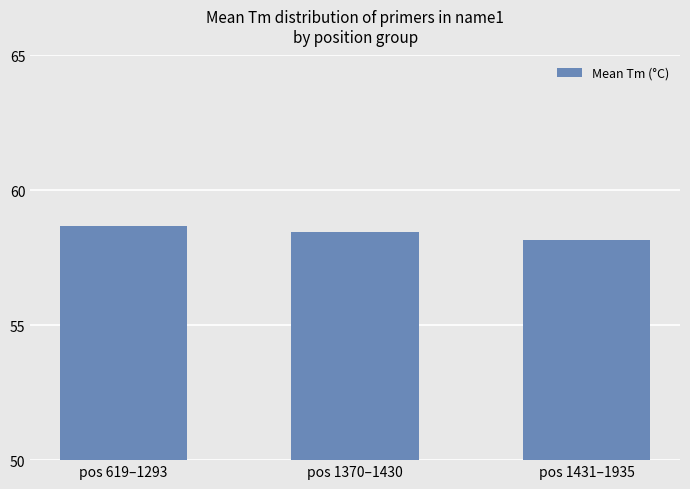

Are the bars grouped side by side (vs. stacked)?

No